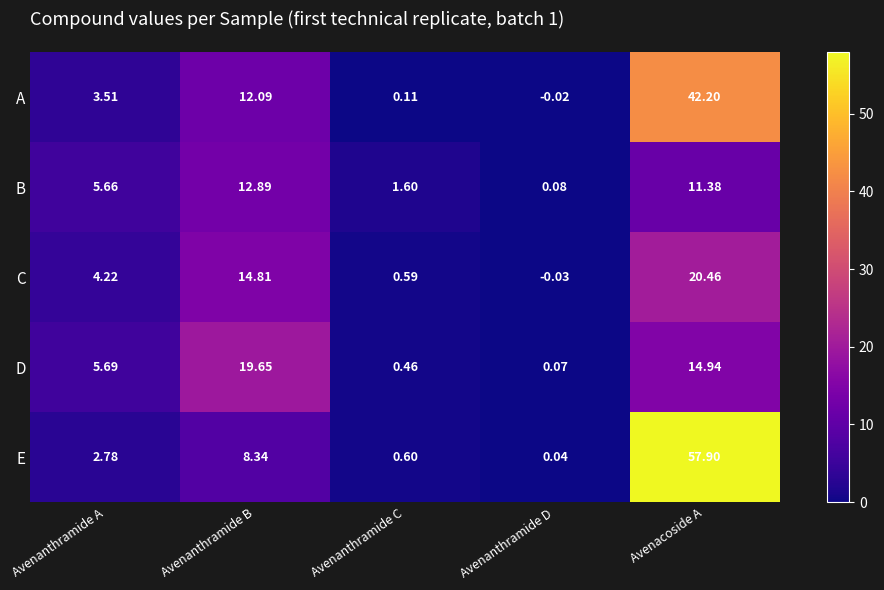

Rank the series at Avenanthramide A from highest to lowest value.

D, B, C, A, E